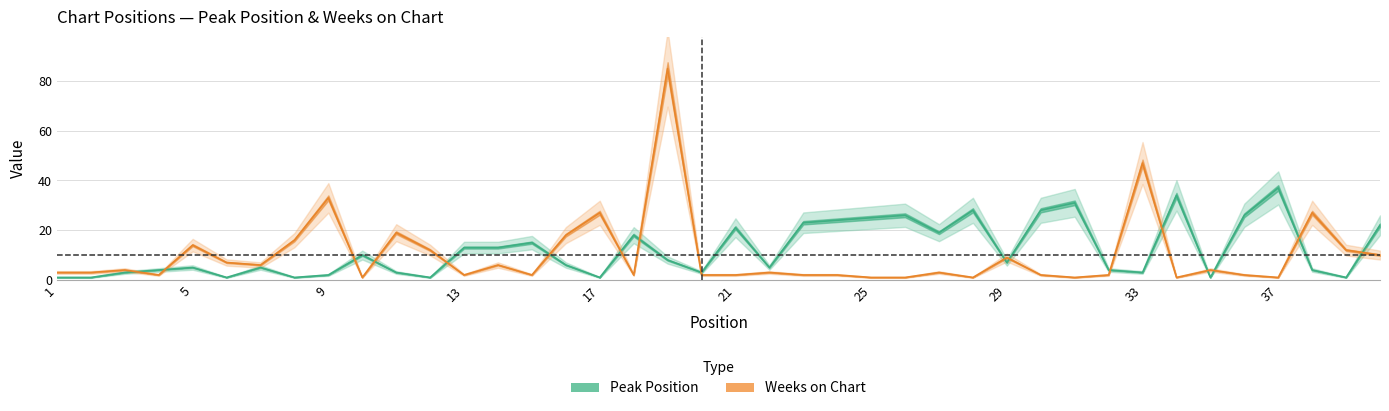

True or false: Weeks on Chart and Peak Position intersect in this chart.

True